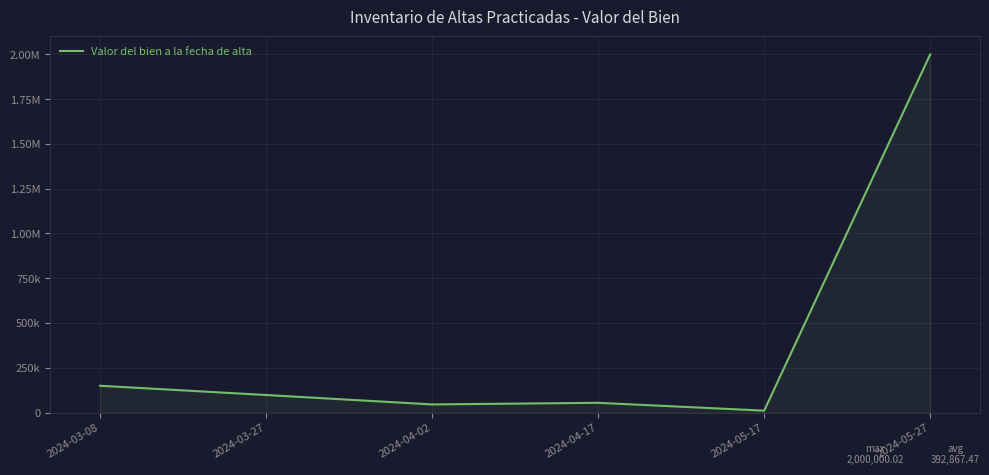

True or false: there are more than 0 points higher than both neighbors.

True